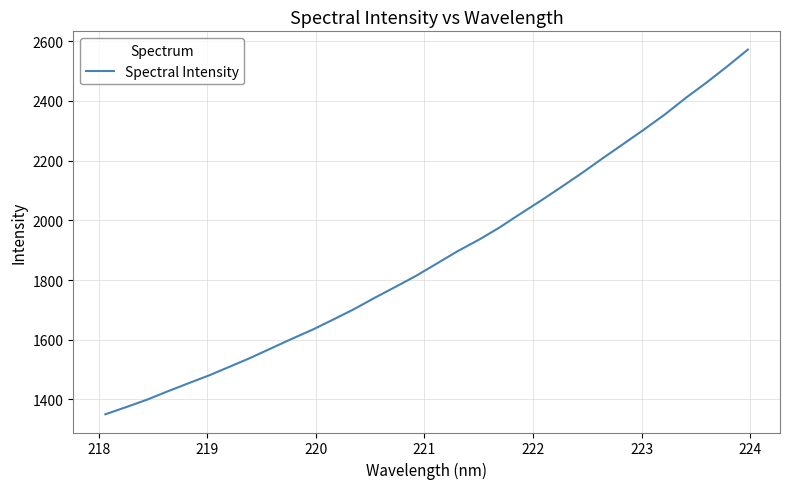

What is the minimum value shown in the chart?

1350.5